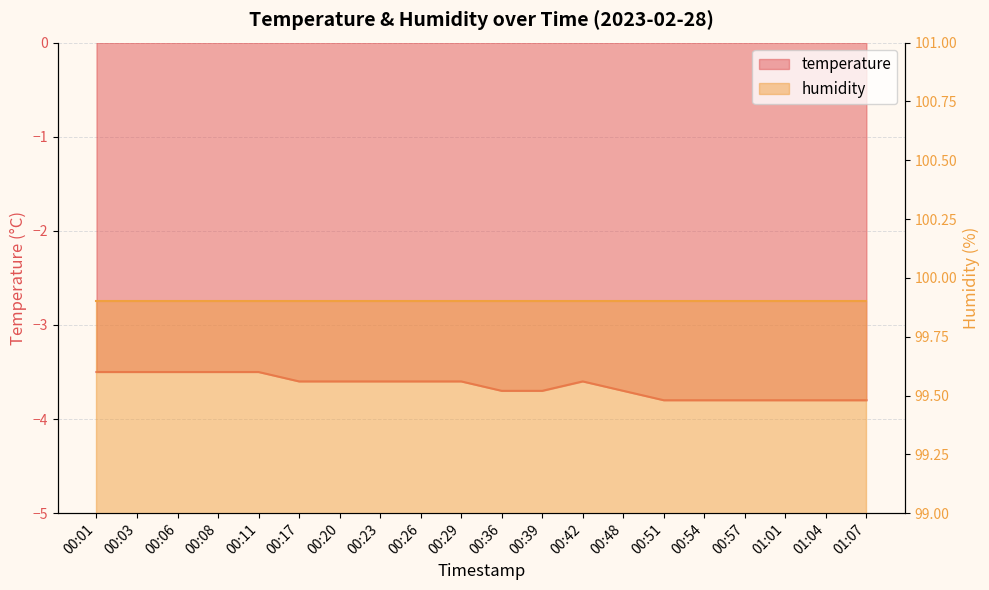

What is the minimum value shown in the chart?

-3.8